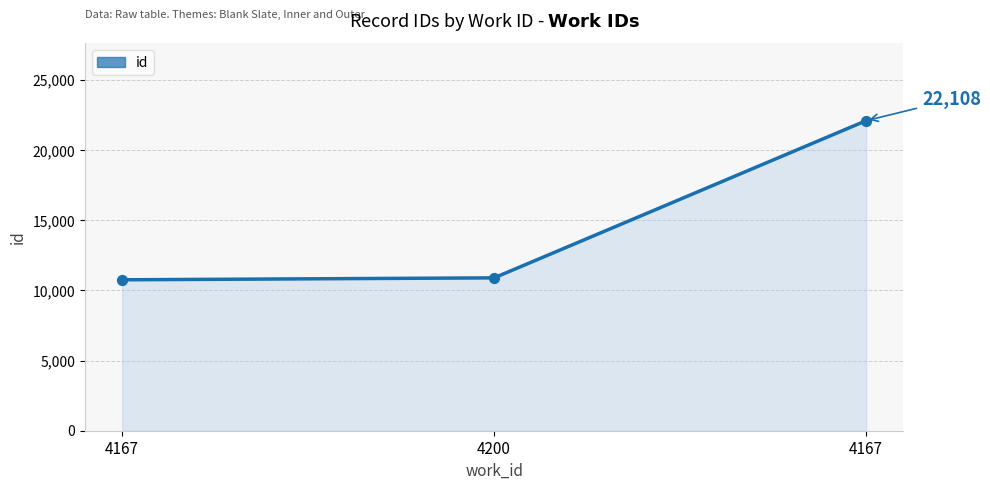

Count the number of categories in the chart.

3